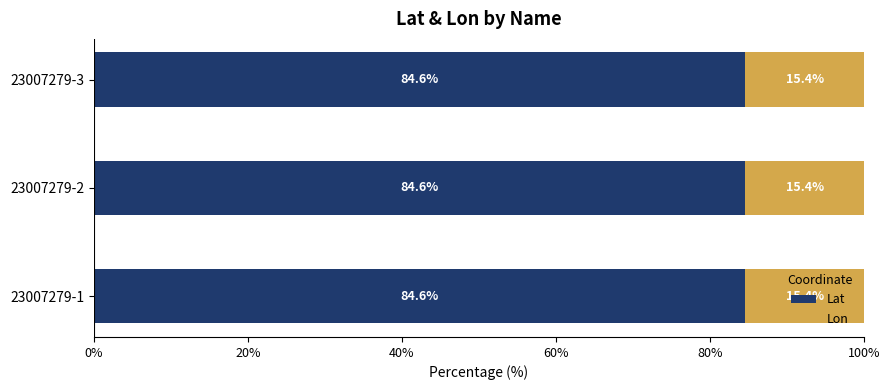

Count the Lat values in the range 84 to 85.

3